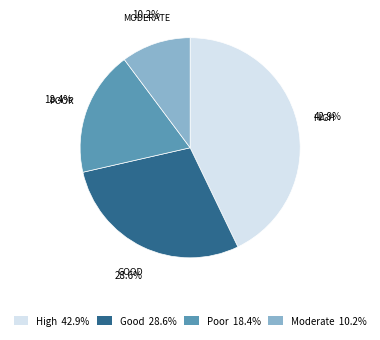

Does any single category account for the majority?

No